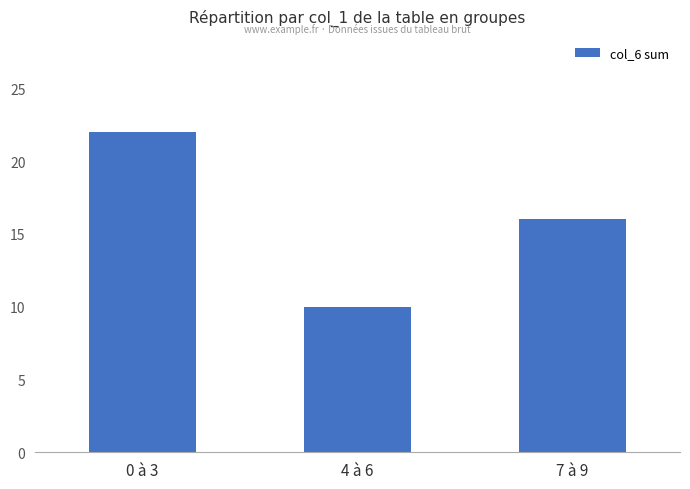

Count the number of categories in the chart.

3